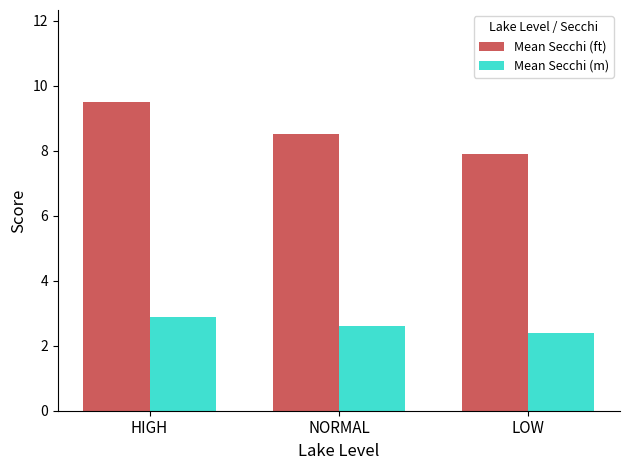

What is the sum of all Mean Secchi (m) values?

7.9